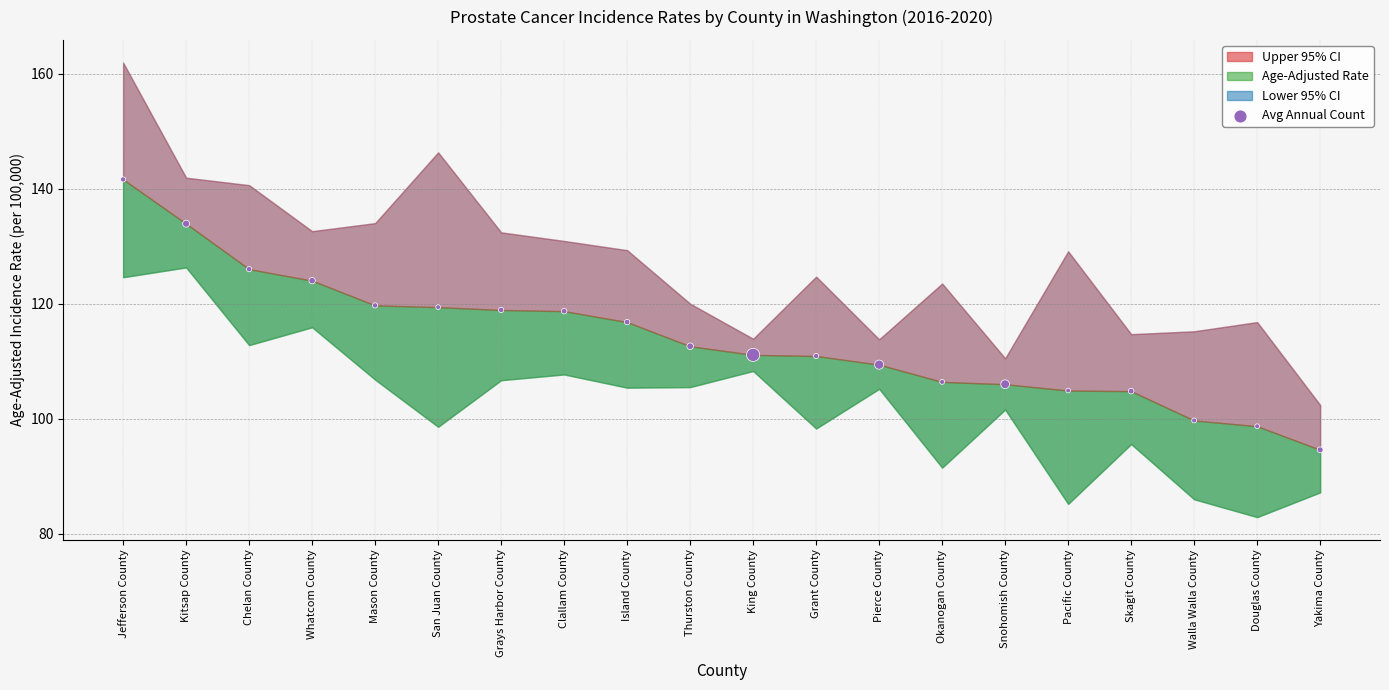

What is the range of Y values (max minus min)?

47.0